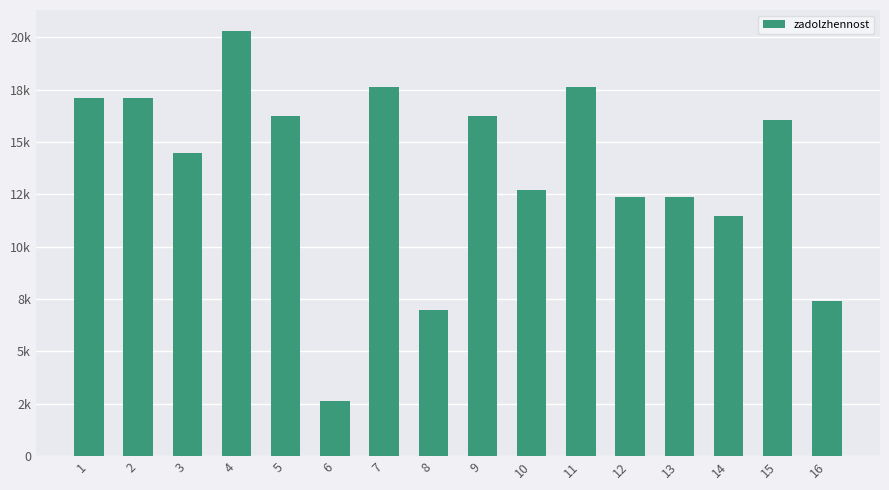

Are the bars horizontal?

No